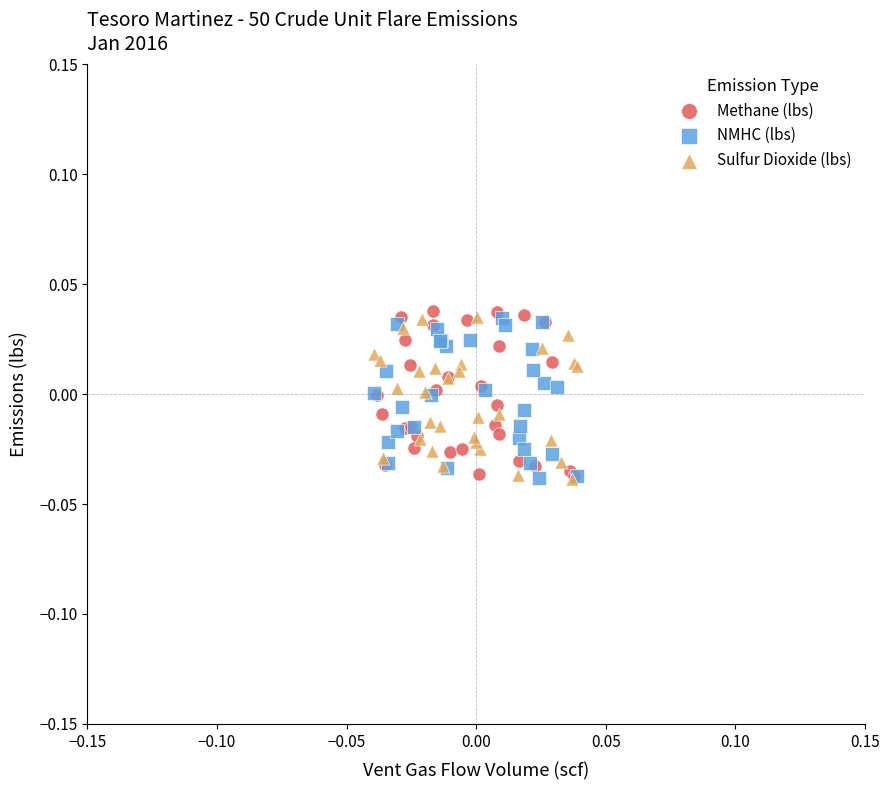

Which series contains the highest Y value?

Methane (lbs)